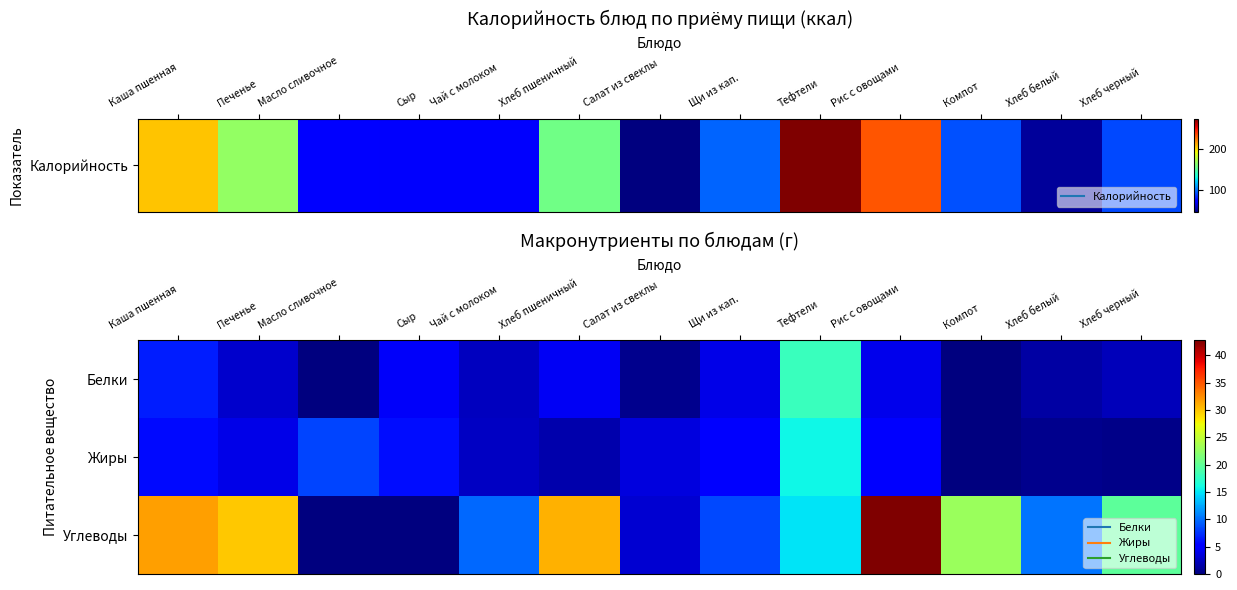

At which category is the sum across all series the highest?

Рис с овощами